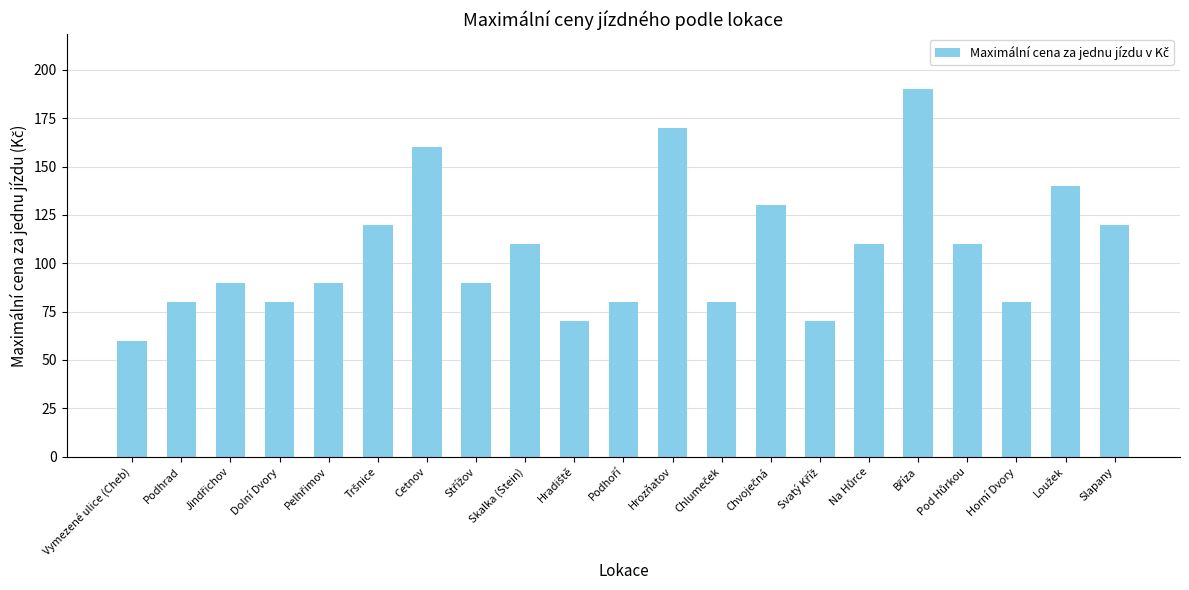

Is it true that the value at Dolní Dvory is 80?

True